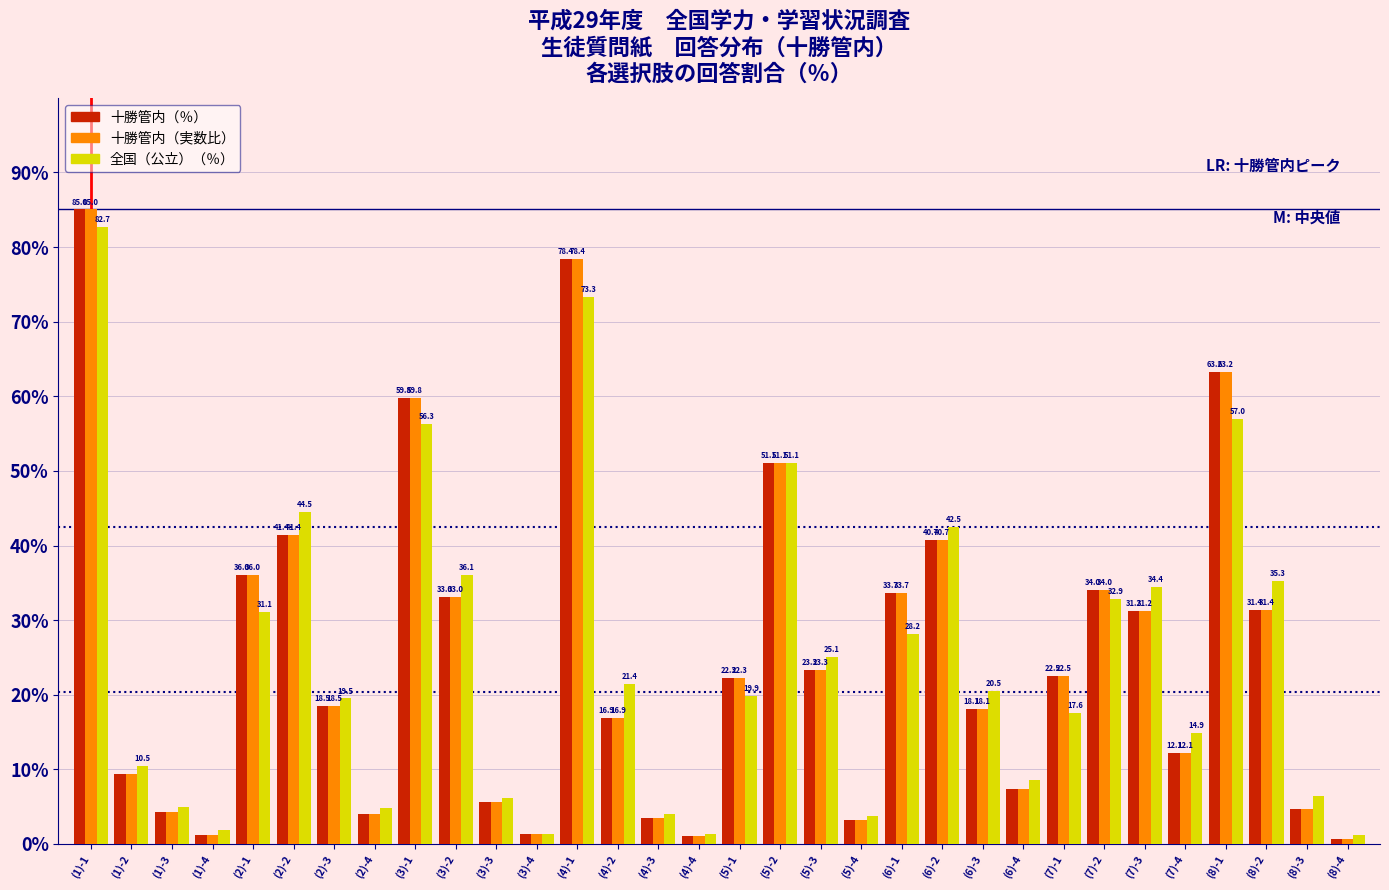

What is the greatest value displayed?

85.0